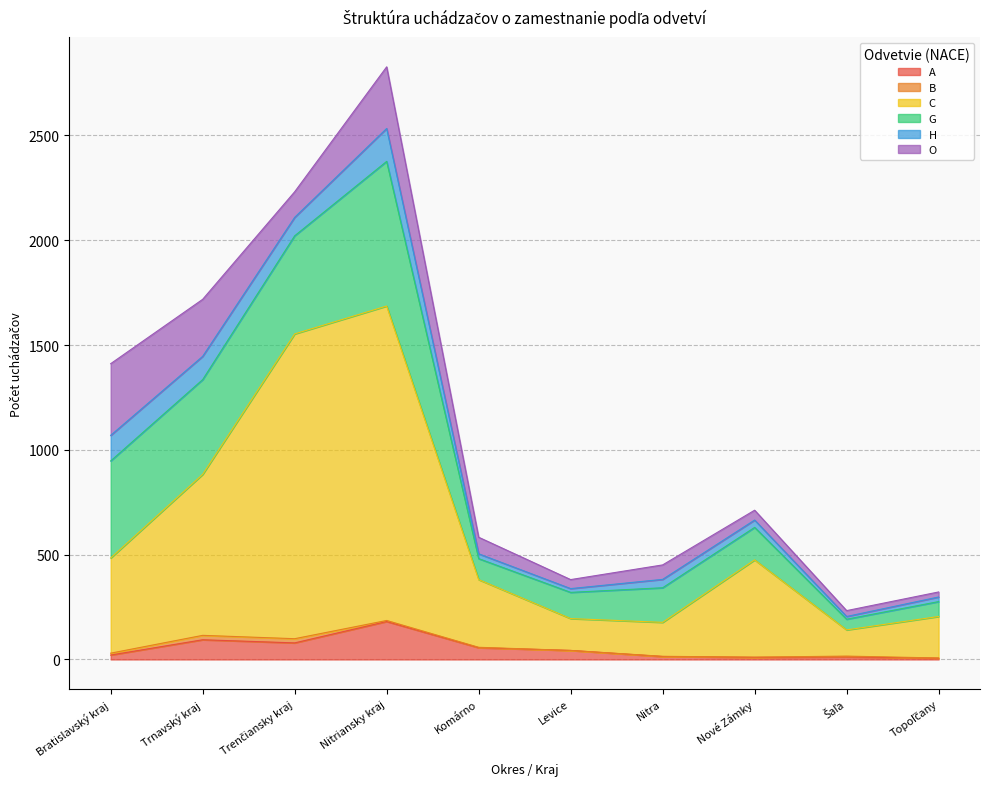

Rank the series by their maximum value, from lowest to highest.

B, H, A, O, G, C